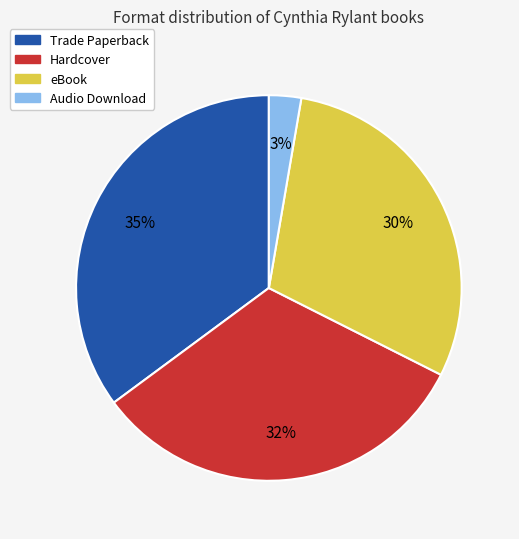

To the nearest percent, what is the difference between the largest and smallest slice percentages?

32%